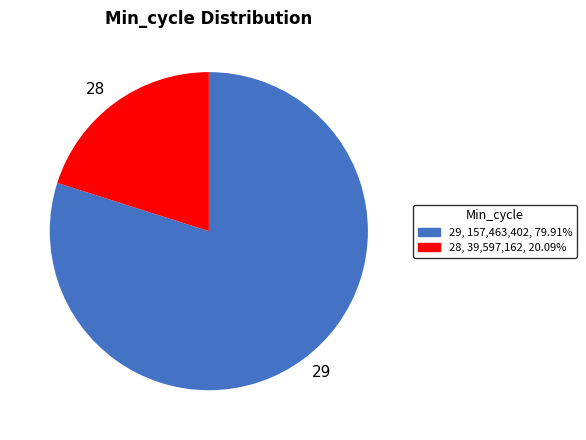

What is the ratio of the value at 28 to the value at 29?

0.3